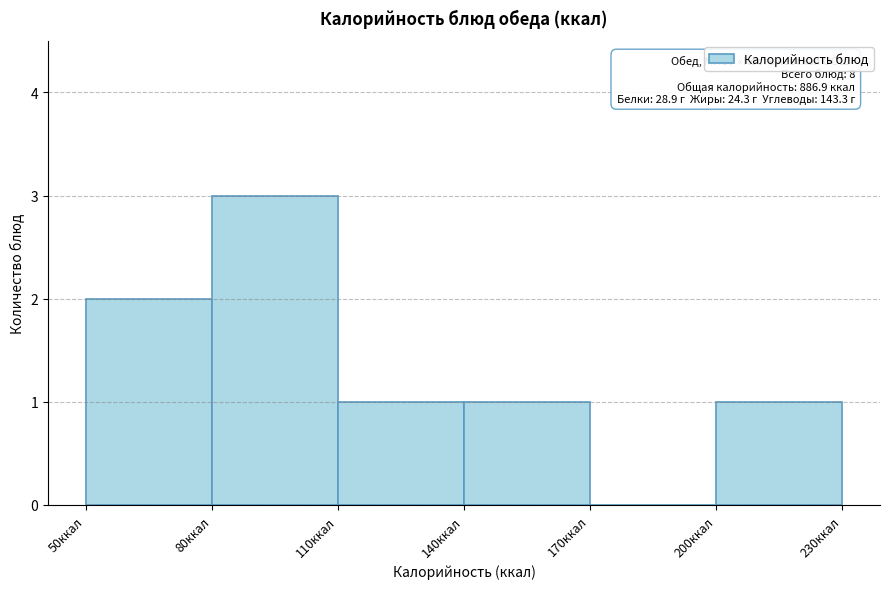

Over which range of the x-axis is the bar tallest?

80 to 110